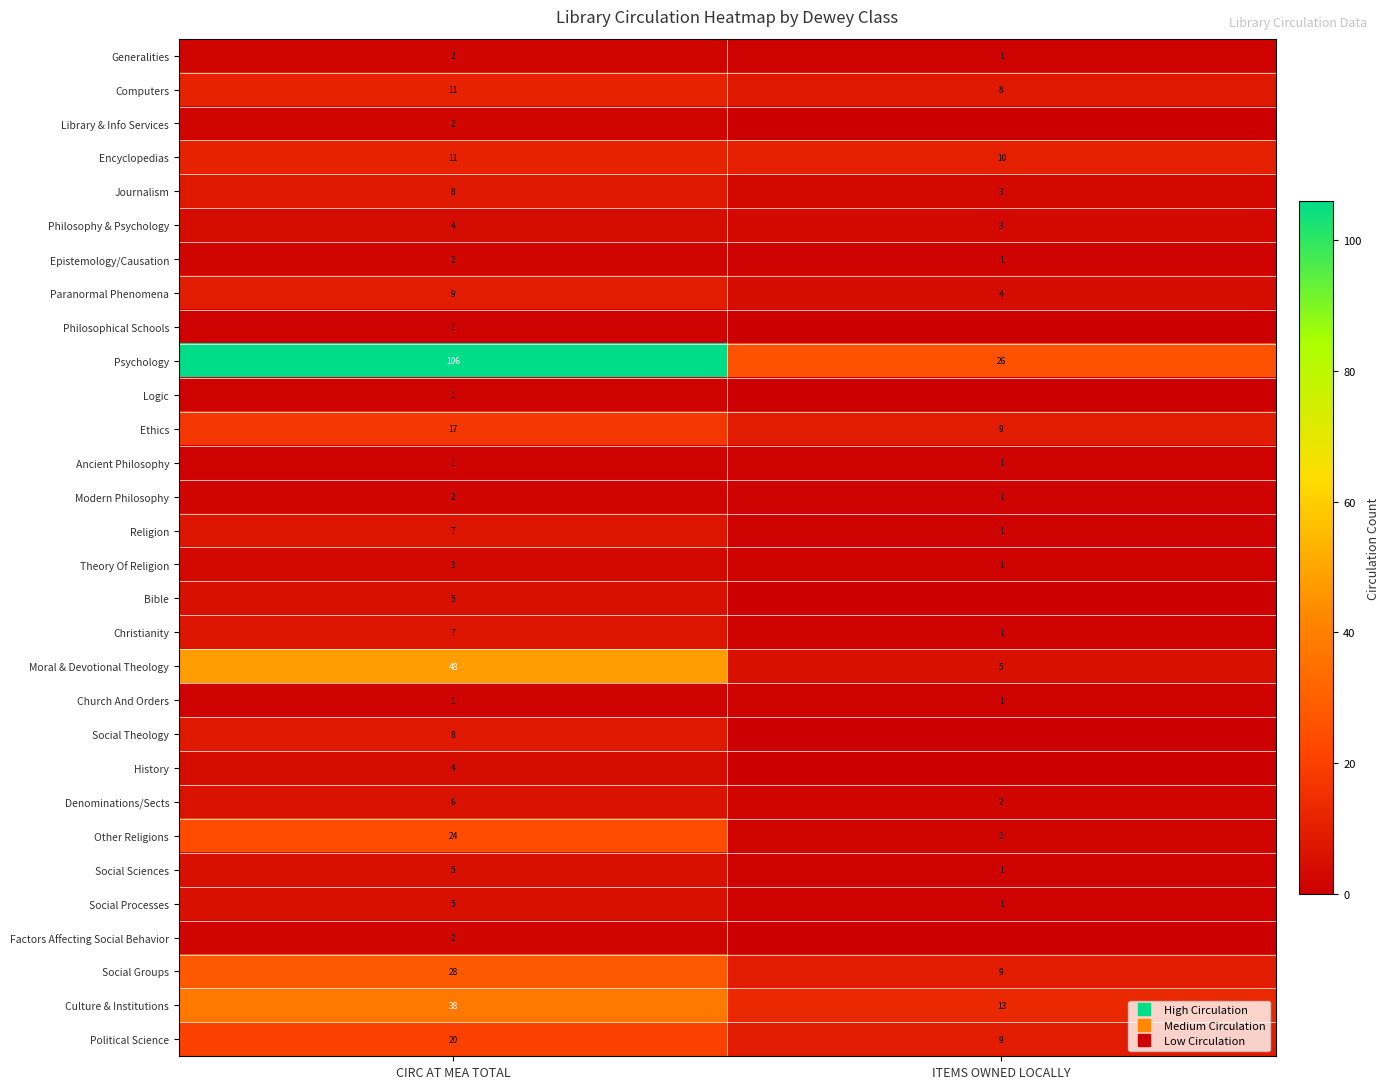

What is the difference between the highest and lowest values at ITEMS OWNED LOCALLY?

26